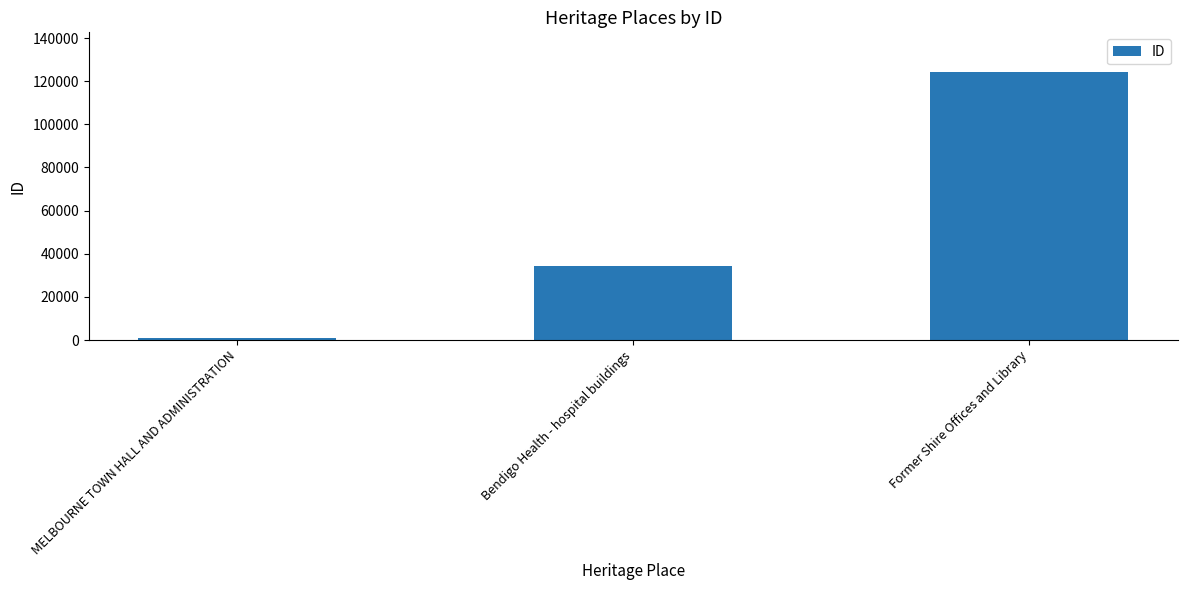

Rank the categories by value from highest to lowest.

Former Shire Offices and Library, Bendigo Health - hospital buildings, MELBOURNE TOWN HALL AND ADMINISTRATION